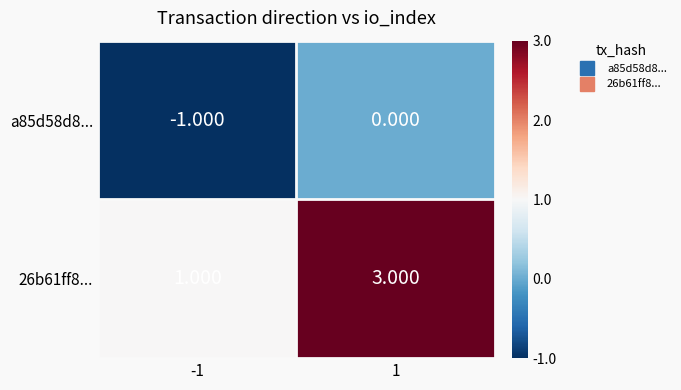

Is the value of a85d58d8... at -1 greater than the value of 26b61ff8... at -1?

No